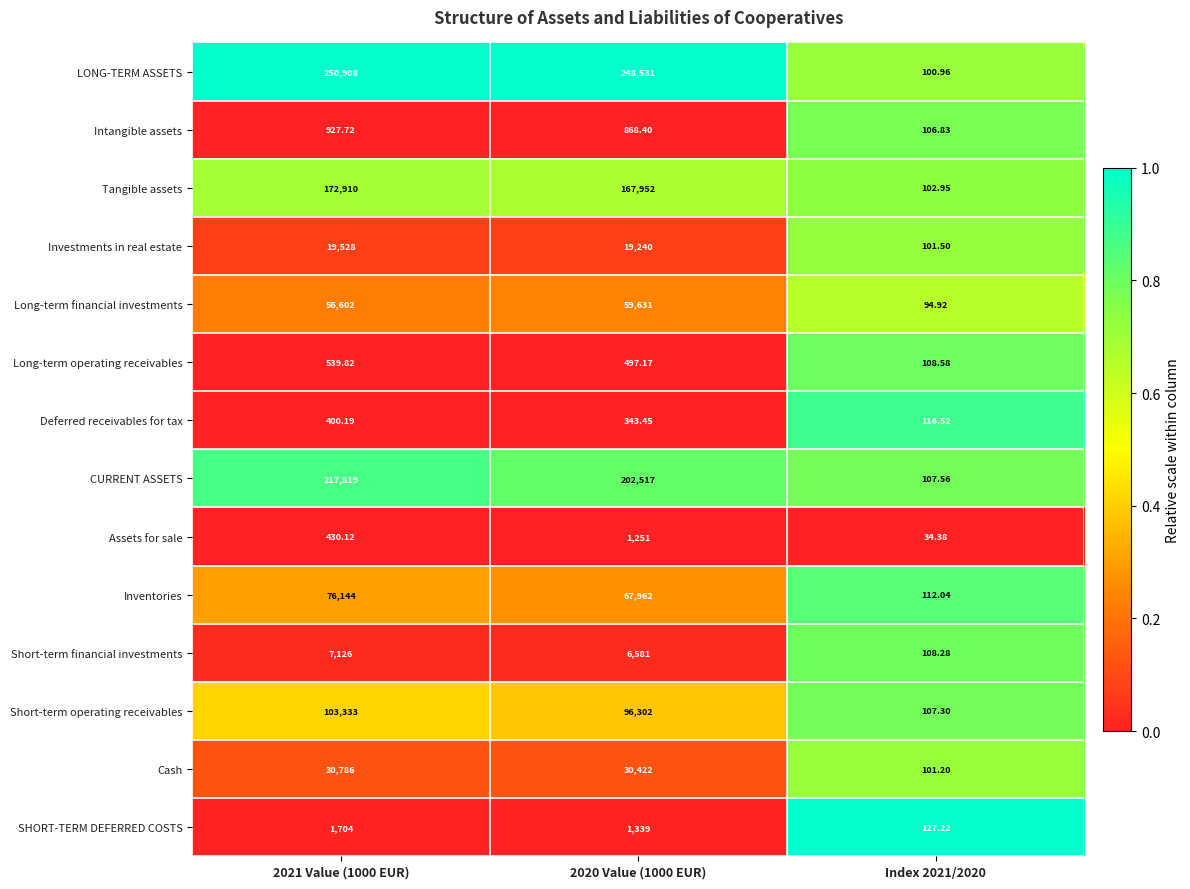

List the series in order of their peak value, highest first.

LONG-TERM ASSETS, CURRENT ASSETS, Tangible assets, Short-term operating receivables, Inventories, Long-term financial investments, Cash, Investments in real estate, Short-term financial investments, SHORT-TERM DEFERRED COSTS, Assets for sale, Intangible assets, Long-term operating receivables, Deferred receivables for tax